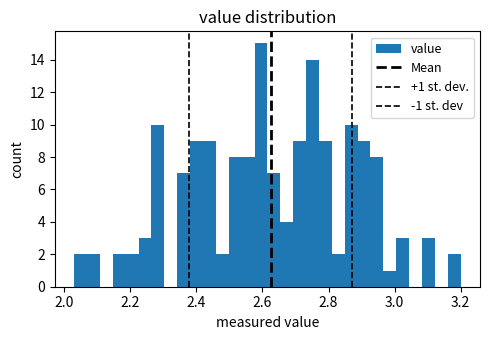

Around what value on the x-axis is the tallest bar? Give the approximate position of its centre, as read against the axis.

2.60